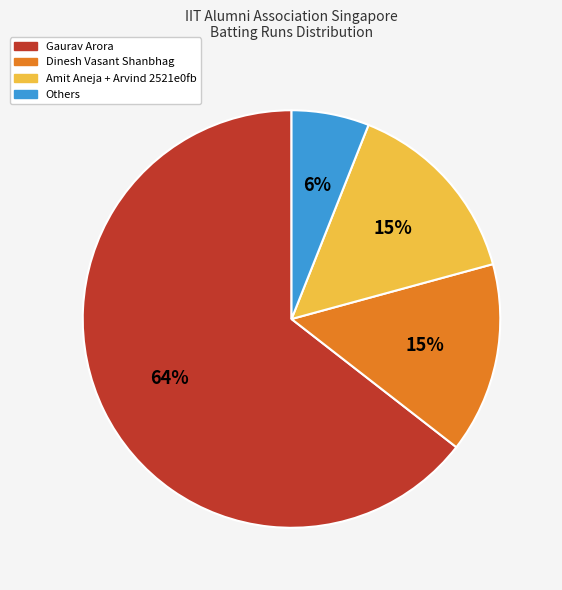

To the nearest percent, what is the difference between the largest and smallest slice percentages?

58%